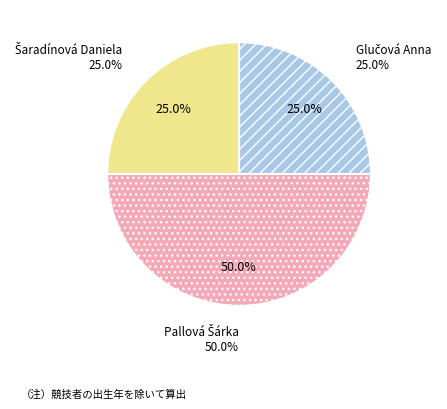

Which slice is the largest?

Pallová Šárka